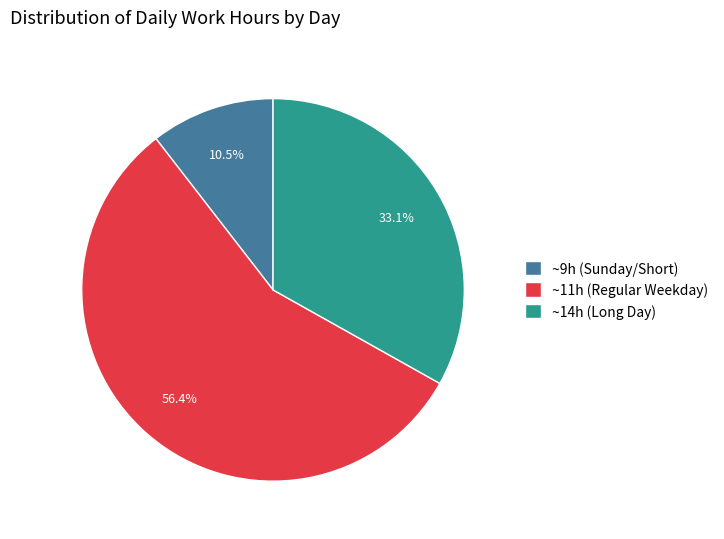

Approximately how many times larger is the value at ~14h (Long Day) compared to ~9h (Sunday/Short)?

3.2